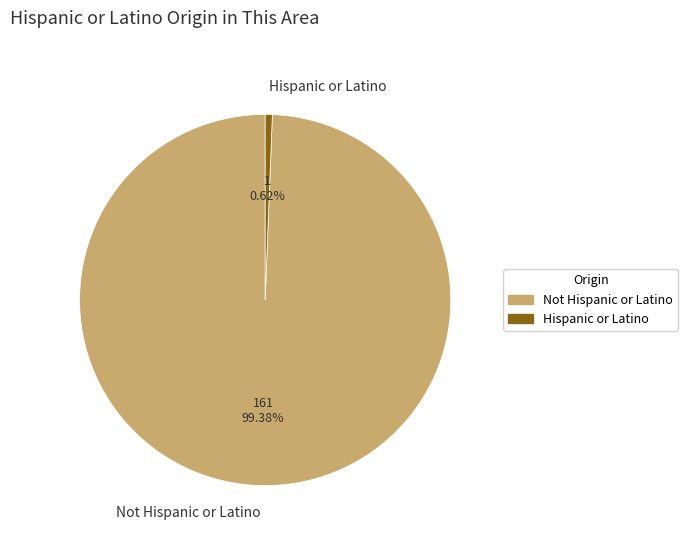

Between Not Hispanic or Latino and Hispanic or Latino, which is larger?

Not Hispanic or Latino